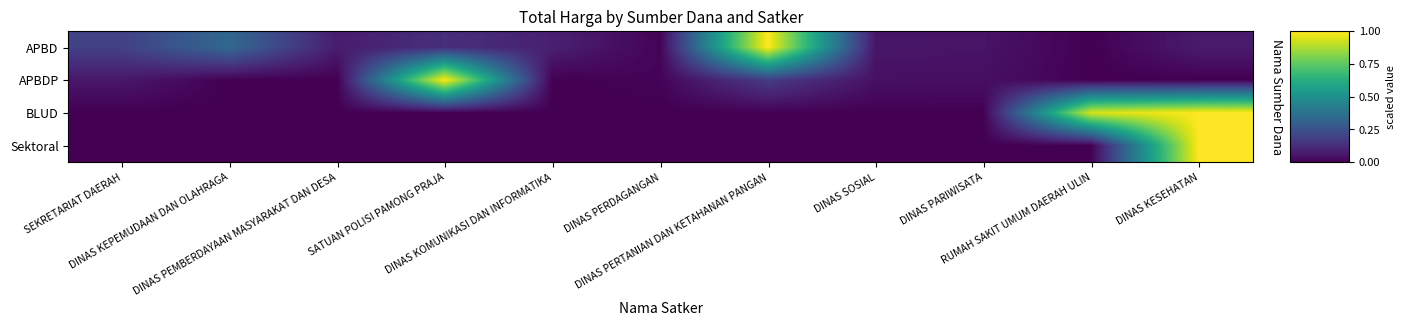

What is the spread (max minus min) of values at DINAS PERTANIAN DAN KETAHANAN PANGAN?

1.0